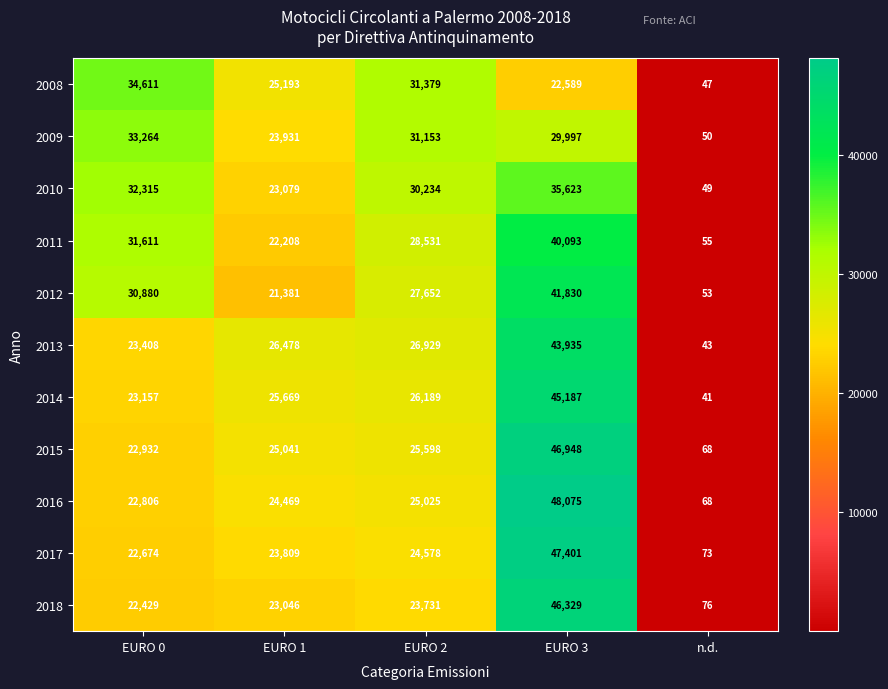

At EURO 1, list the series in order from largest to smallest.

2013, 2014, 2008, 2015, 2016, 2009, 2017, 2010, 2018, 2011, 2012